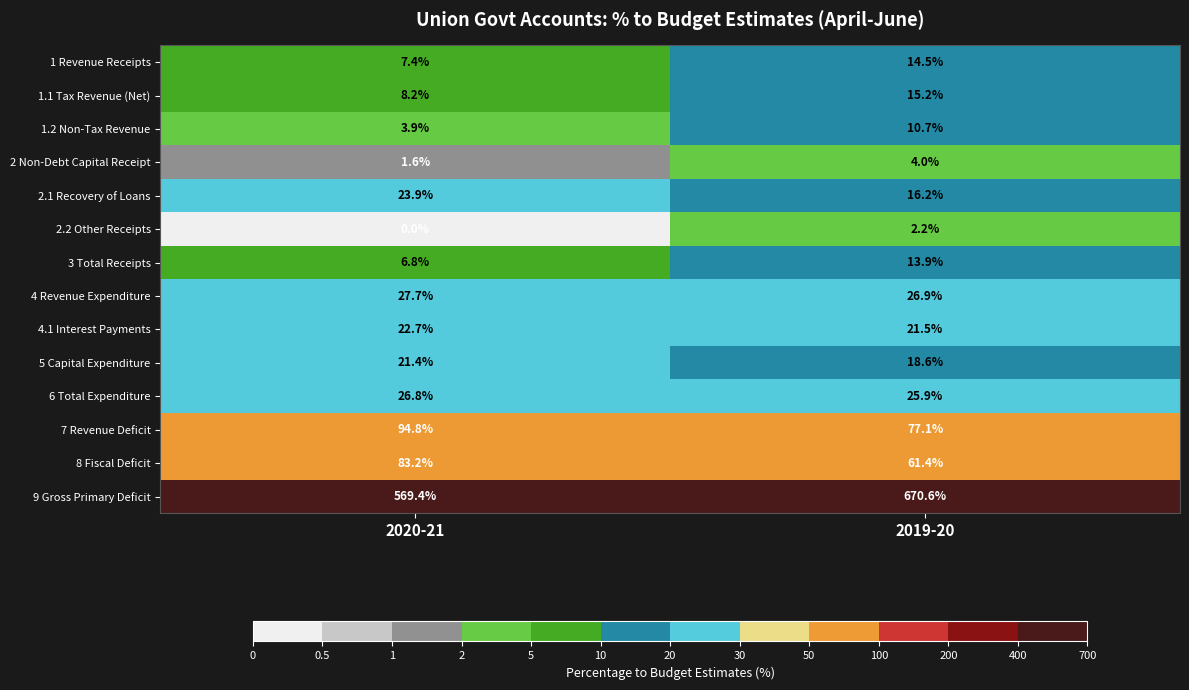

How many data points does each series have?

2